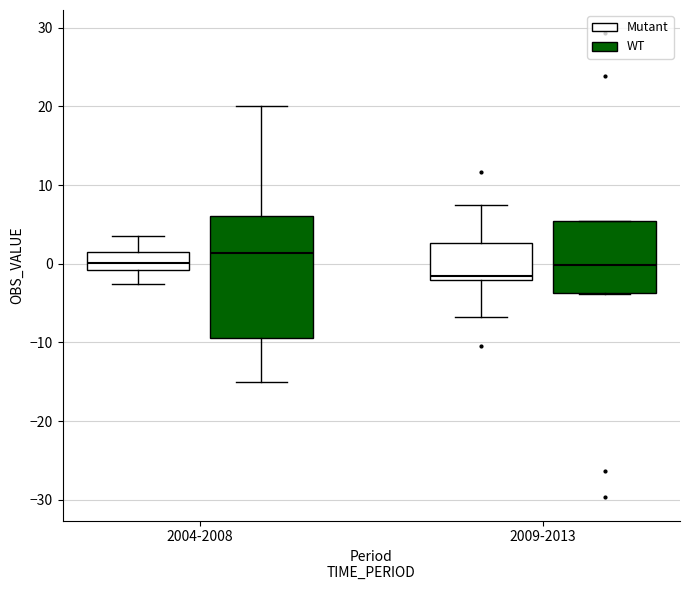

Reading left to right, read every box against the y-axis: the position of its median line, the range the box covers, and the ends of its whiskers. The values are not printed on the chart, so give them approximately, as read against the axis.

2004-2008 (Mutant): median 0, box -1 to 1, whiskers -3 to 4
2004-2008 (WT): median 1, box -9 to 6, whiskers -15 to 20
2009-2013 (Mutant): median -2 (just above the box's lower edge), box -2 to 3, whiskers -7 to 8
2009-2013 (WT): median 0, box -4 to 5, whiskers -4 to 5